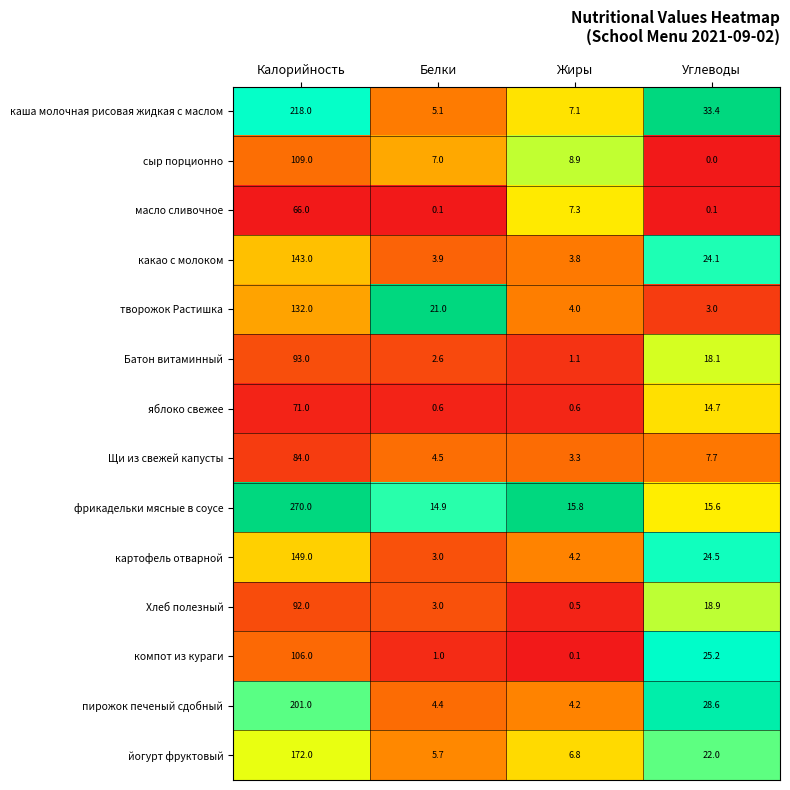

Rank the series at Калорийность from lowest to highest value.

масло сливочное, яблоко свежее, Щи из свежей капусты, Хлеб полезный, Батон витаминный, компот из кураги, сыр порционно, творожок Растишка, какао с молоком, картофель отварной, йогурт фруктовый, пирожок печеный сдобный, каша молочная рисовая жидкая с маслом, фрикадельки мясные в соусе